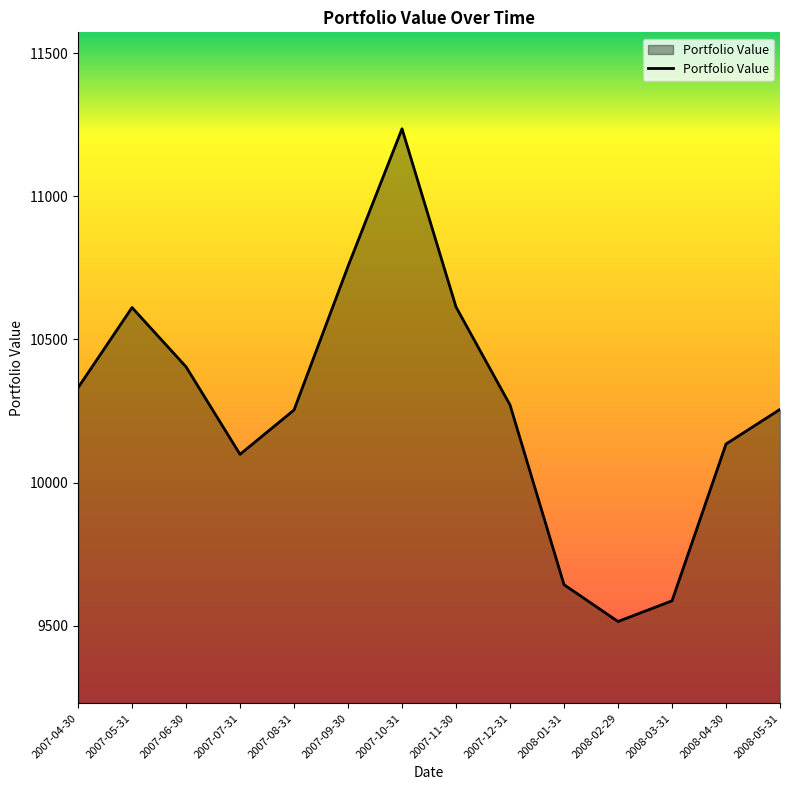

What is the difference between the values at 2007-10-31 and 2008-01-31?

1593.1